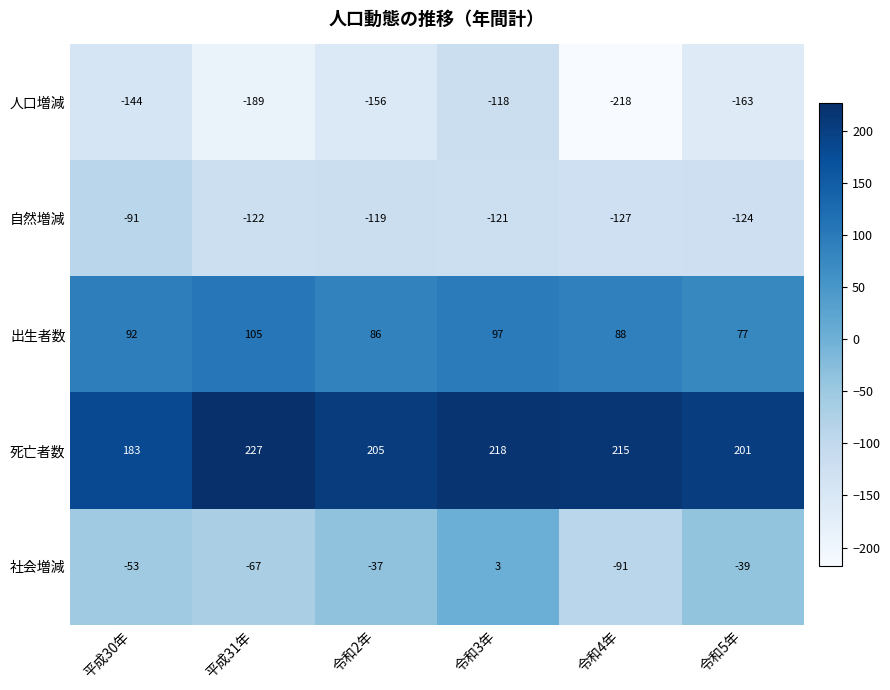

Rank the categories by 自然増減 value from highest to lowest.

平成30年, 令和2年, 令和3年, 平成31年, 令和5年, 令和4年